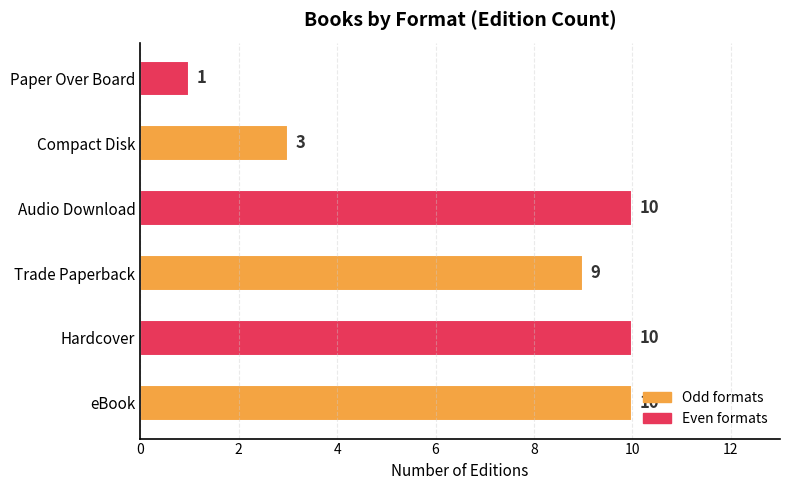

The value at Audio Download is 14. True or false?

False